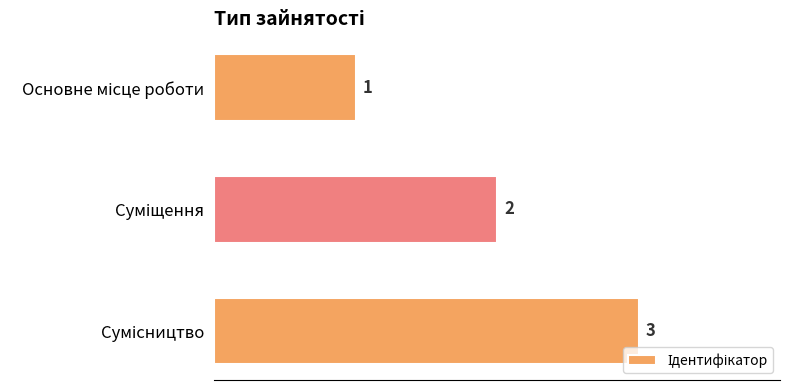

Count the values in the range 1 to 3.

3